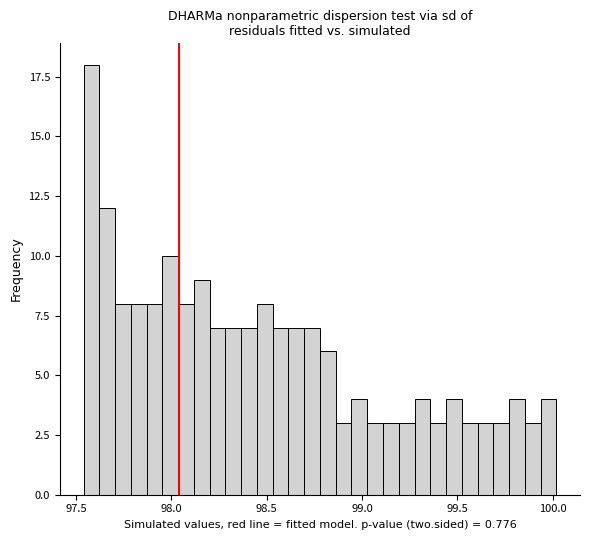

Read against the x-axis, roughly where is the centre of the tallest bar?

97.60